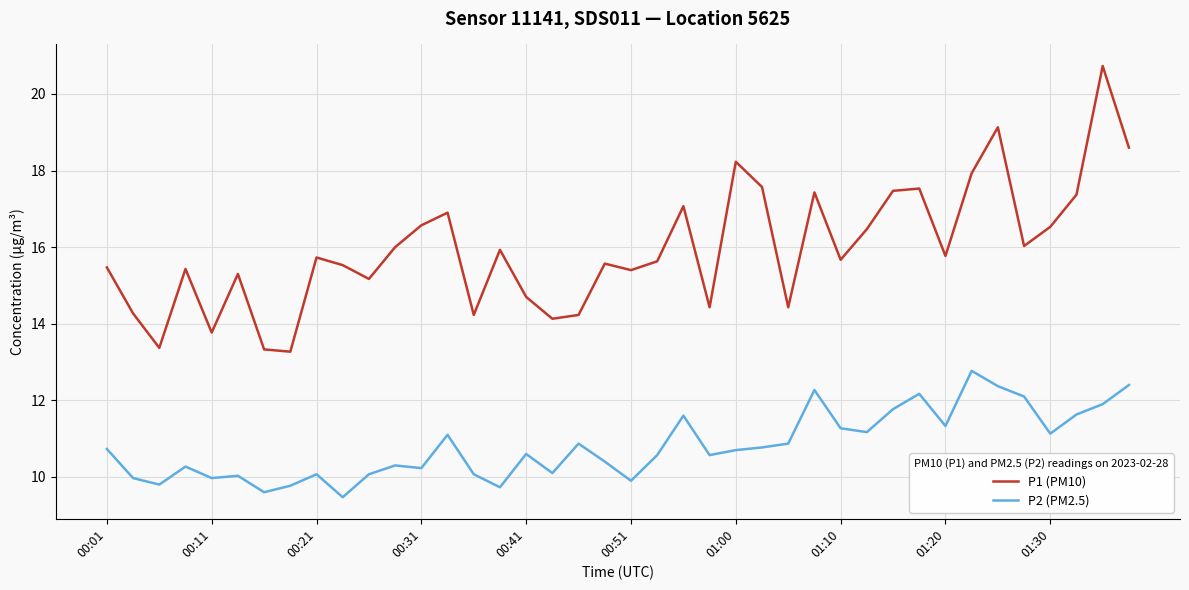

What is the difference between the maximum and minimum values in the P2 (PM2.5) series?

3.3